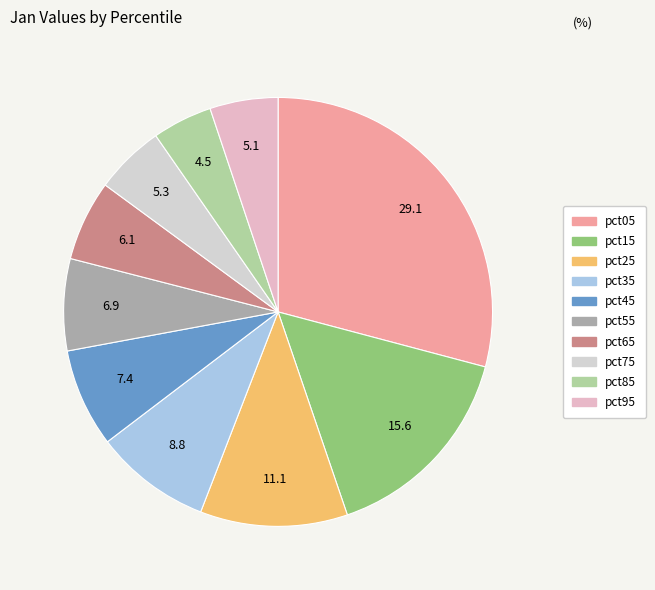

Which slice is the largest?

pct05